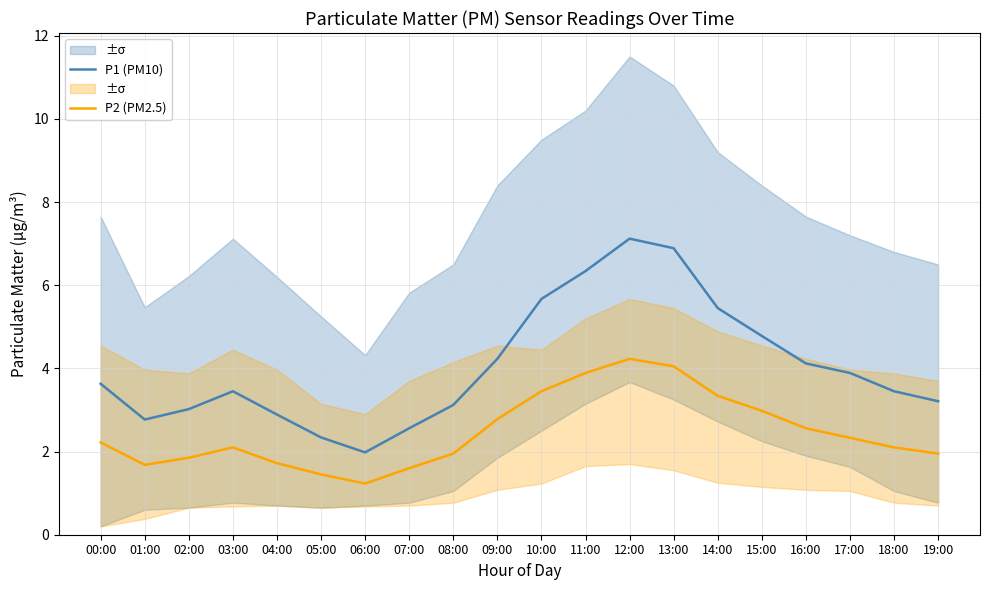

Reading right to left, what are all the values shown in this chart?

P1 (PM10): 3.2	3.5	3.9	4.1	4.8	5.5	6.9	7.1	6.3	5.7	4.2	3.1	2.6	2.0	2.3	2.9	3.5	3.0	2.8	3.6
P2 (PM2.5): 1.9	2.1	2.3	2.6	3.0	3.3	4.0	4.2	3.9	3.5	2.8	1.9	1.6	1.2	1.4	1.7	2.1	1.9	1.7	2.2